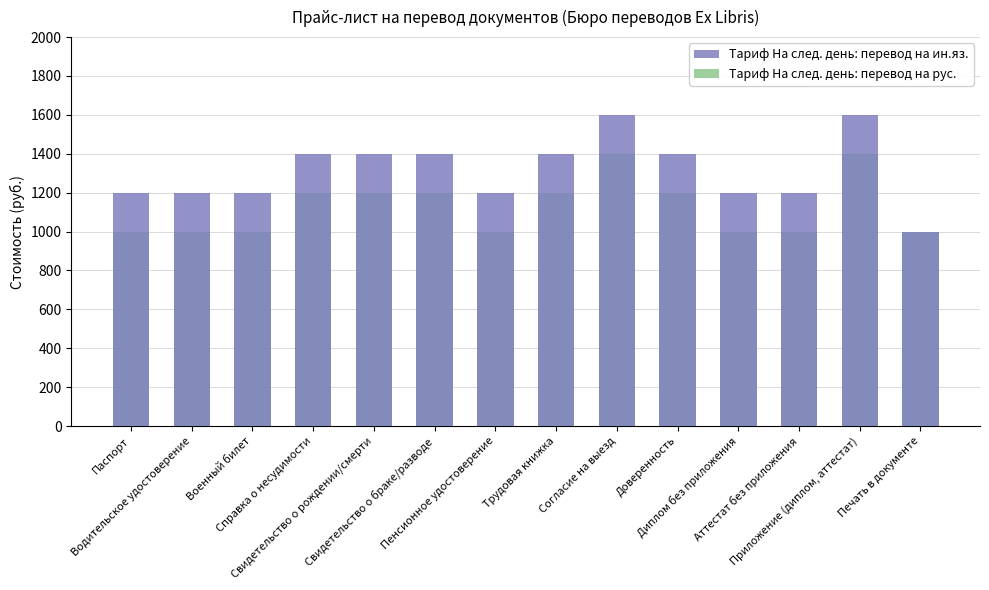

Is it true that Тариф На след. день: перевод на ин.яз. equals 1944 at Военный билет?

False